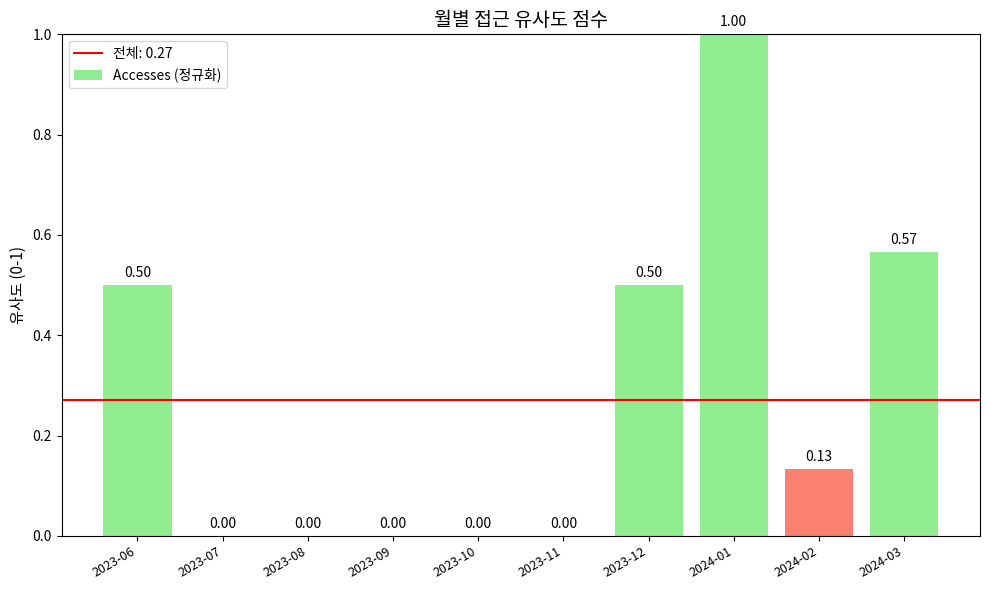

What is the sum of all values?

2.7